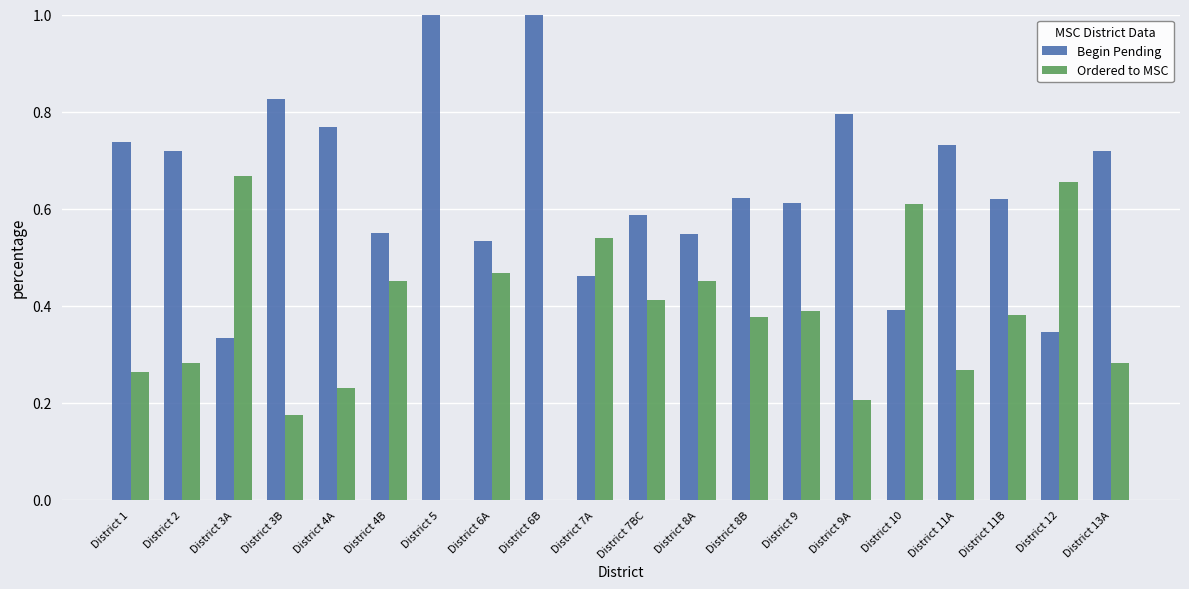

Which series has the largest total across all categories?

Begin Pending